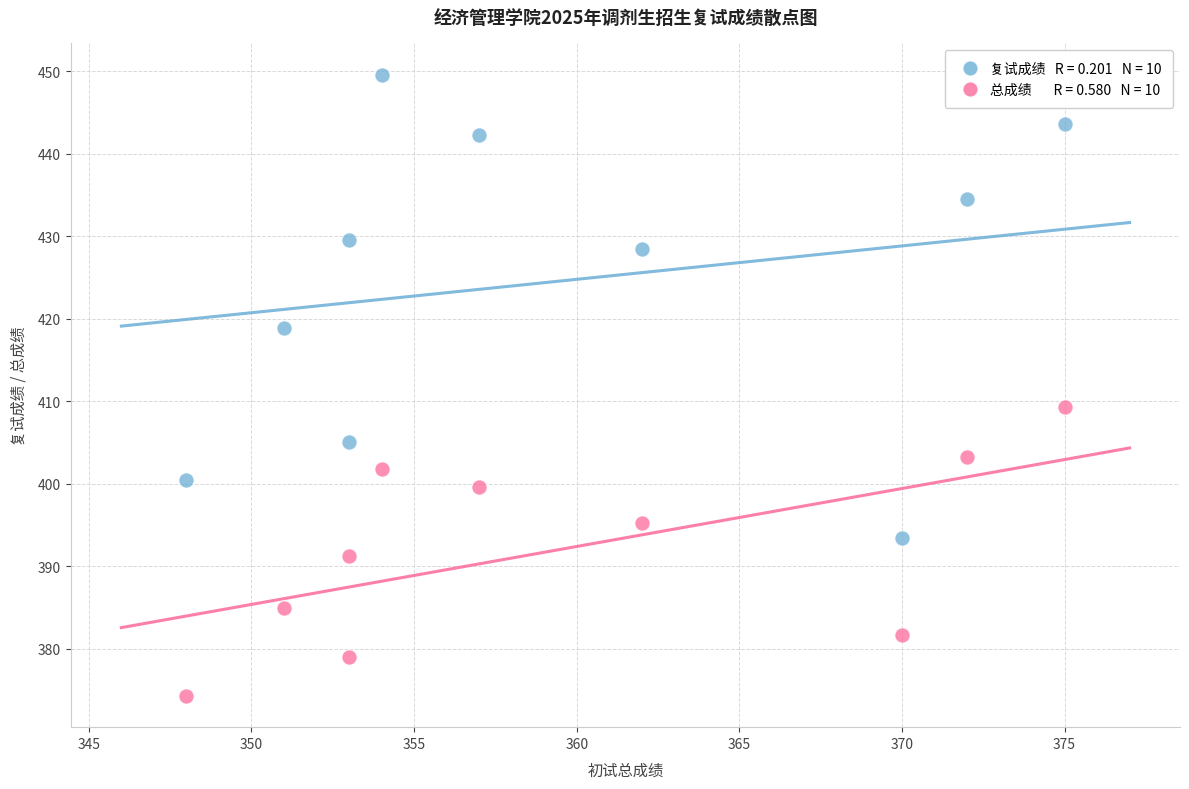

Across all series, what Y value is closest to 411?

409.3